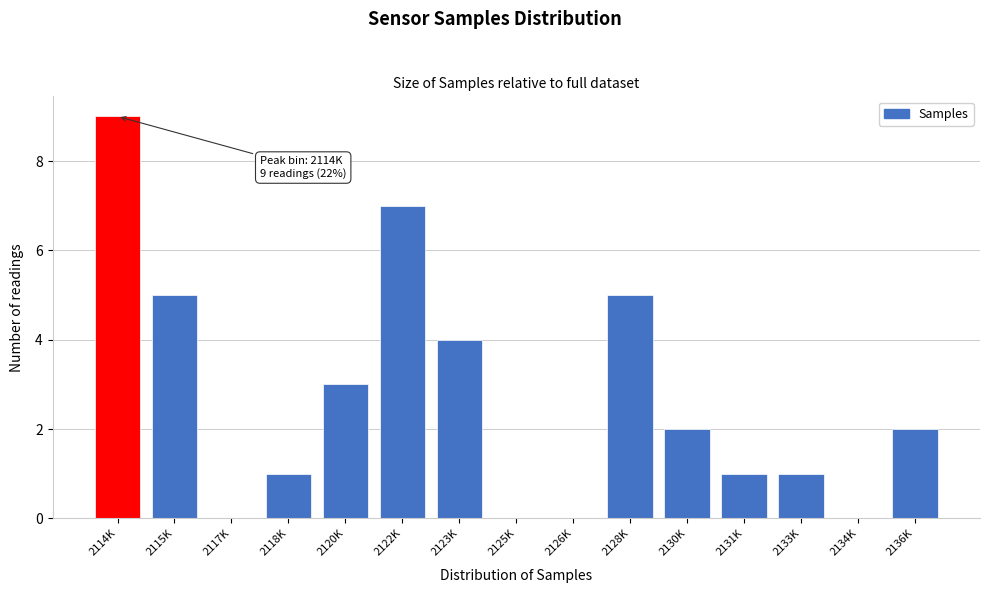

Reading left to right, list all the values displayed in this chart.

2114K=9	2115K=5	2117K=0	2118K=1	2120K=3	2122K=7	2123K=4	2125K=0	2126K=0	2128K=5	2130K=2	2131K=1	2133K=1	2134K=0	2136K=2